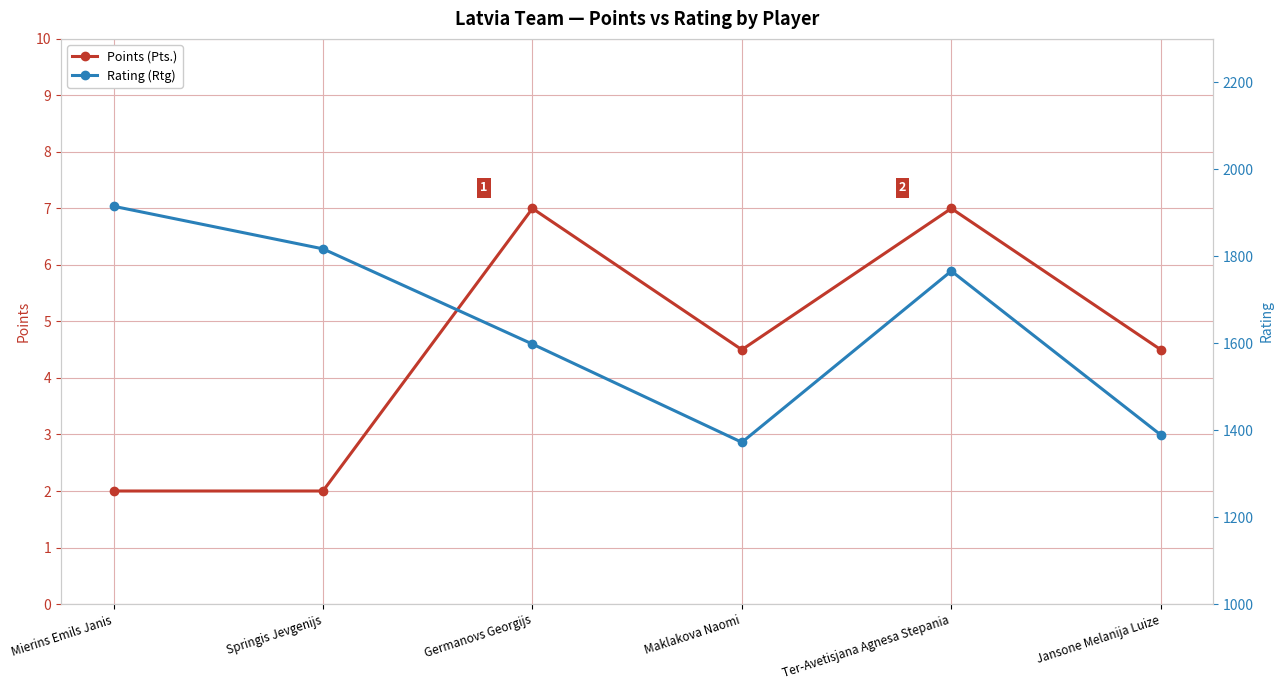

Between Maklakova Naomi and Springis Jevgenijs, which is larger?

Maklakova Naomi